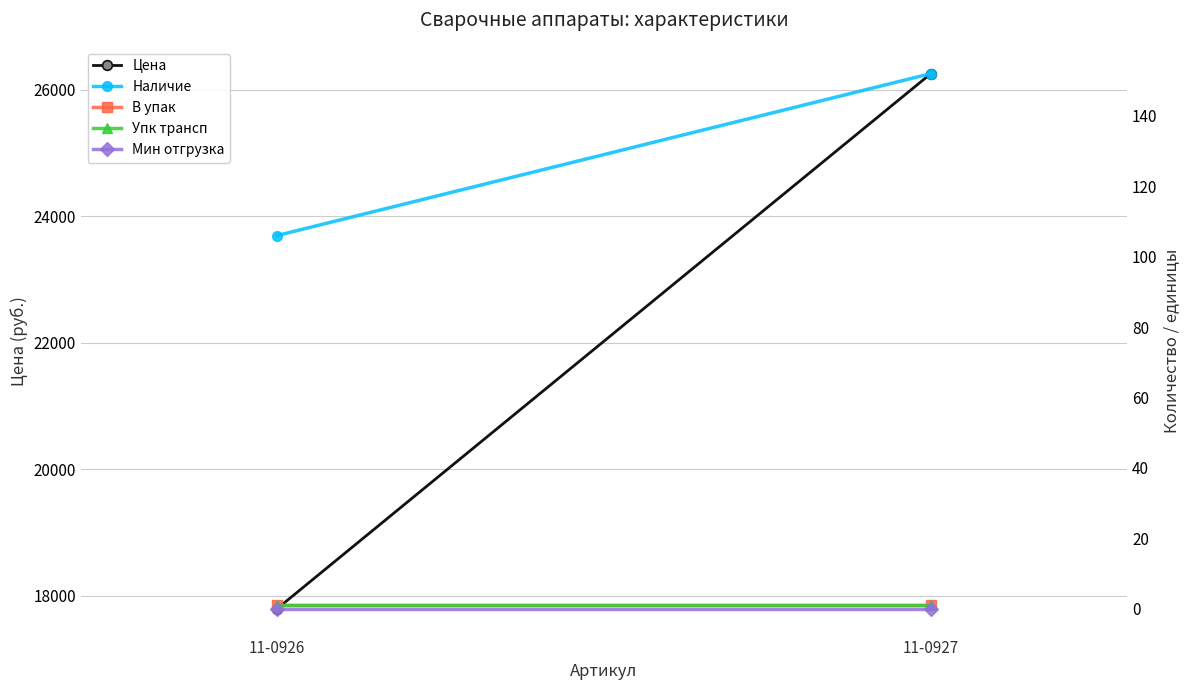

How many lines are shown in the chart?

5